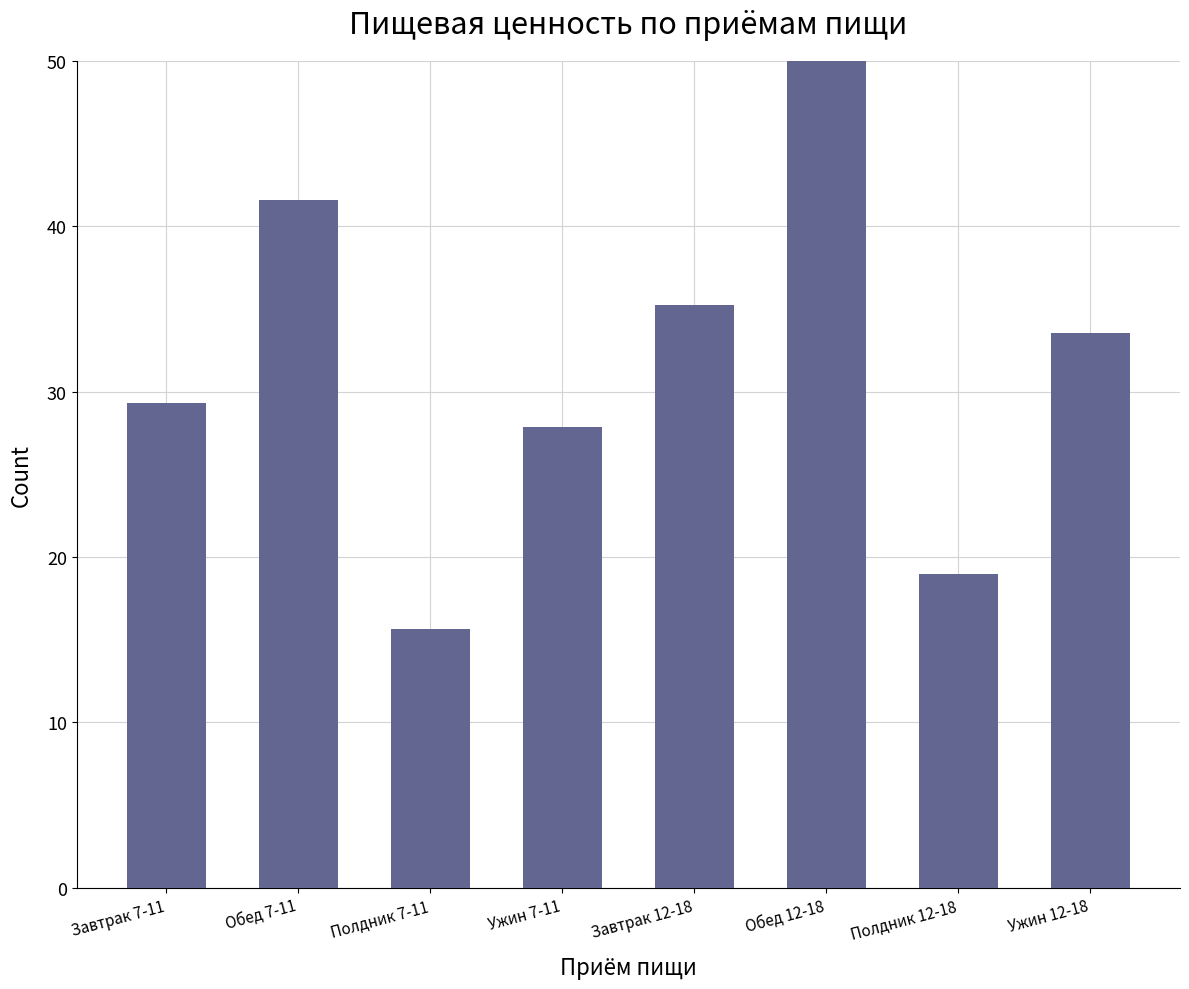

What is the smallest value displayed?

15.7